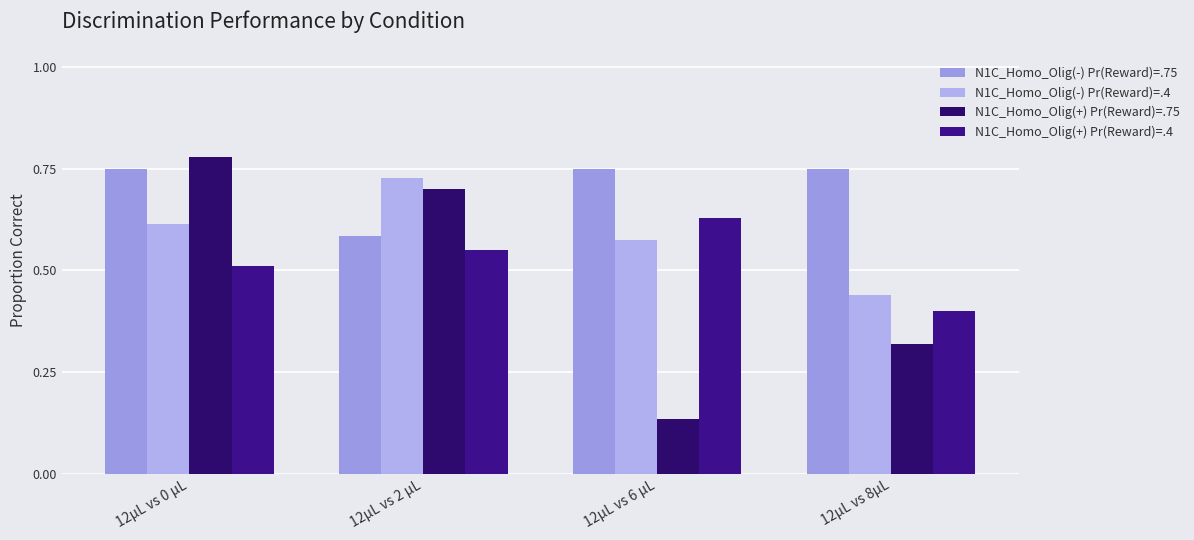

Are the bars horizontal?

No